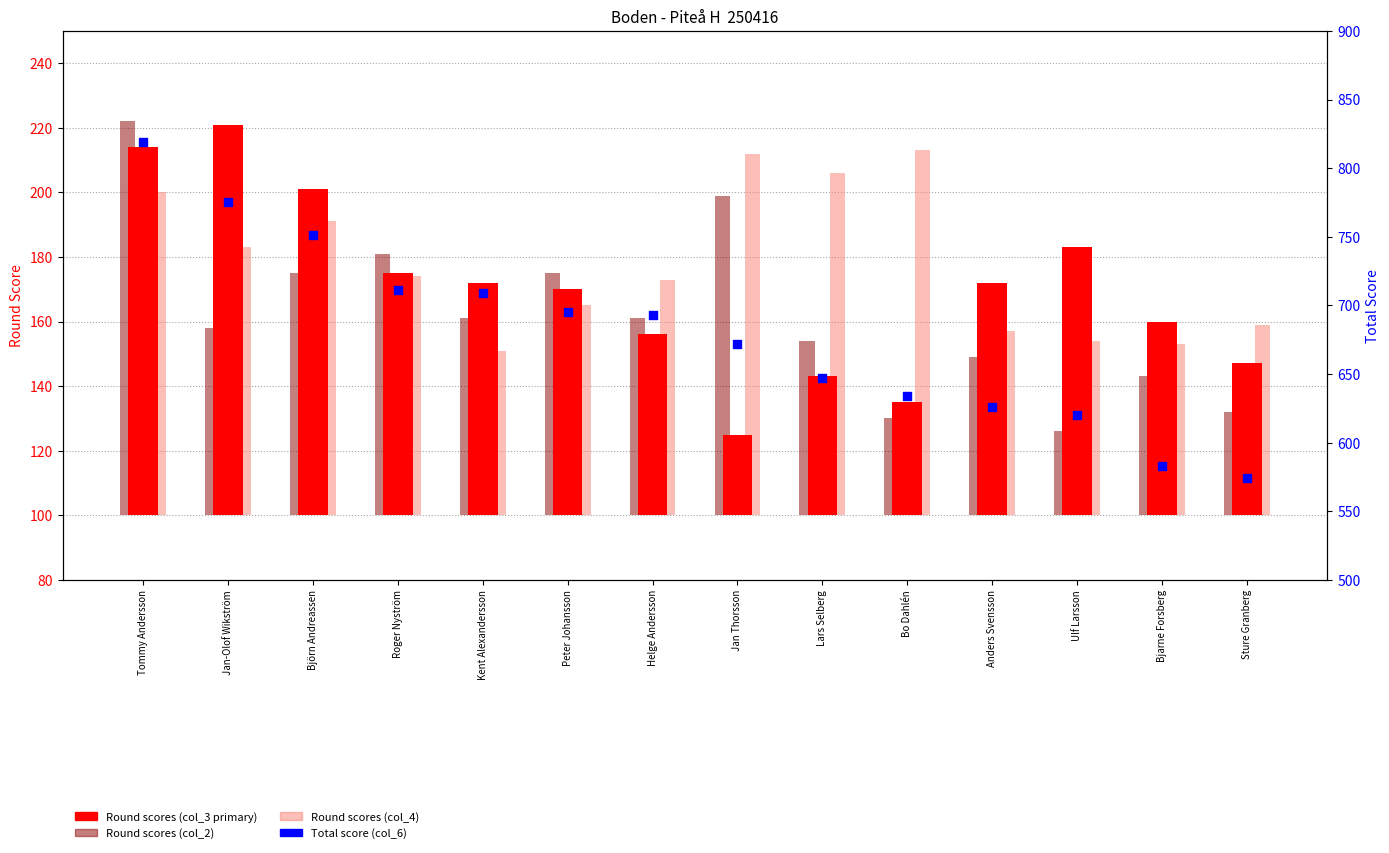

Which series contains the highest Y value?

col_6 (Total)